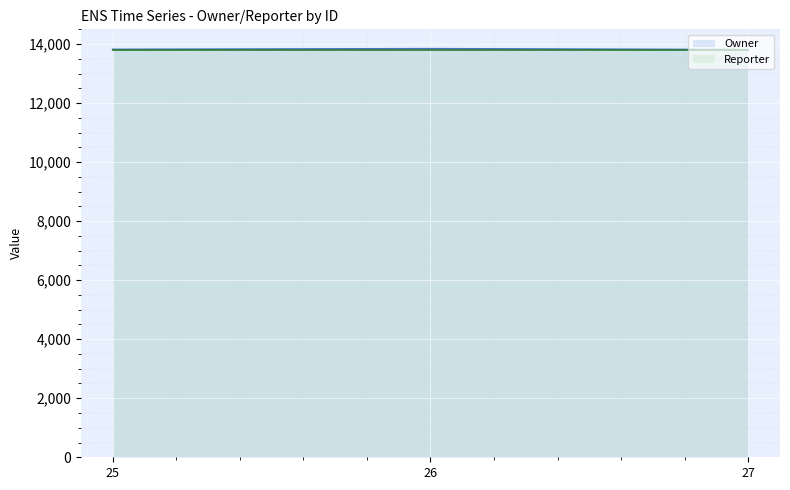

What is the value of the 3rd point from the left?

13811